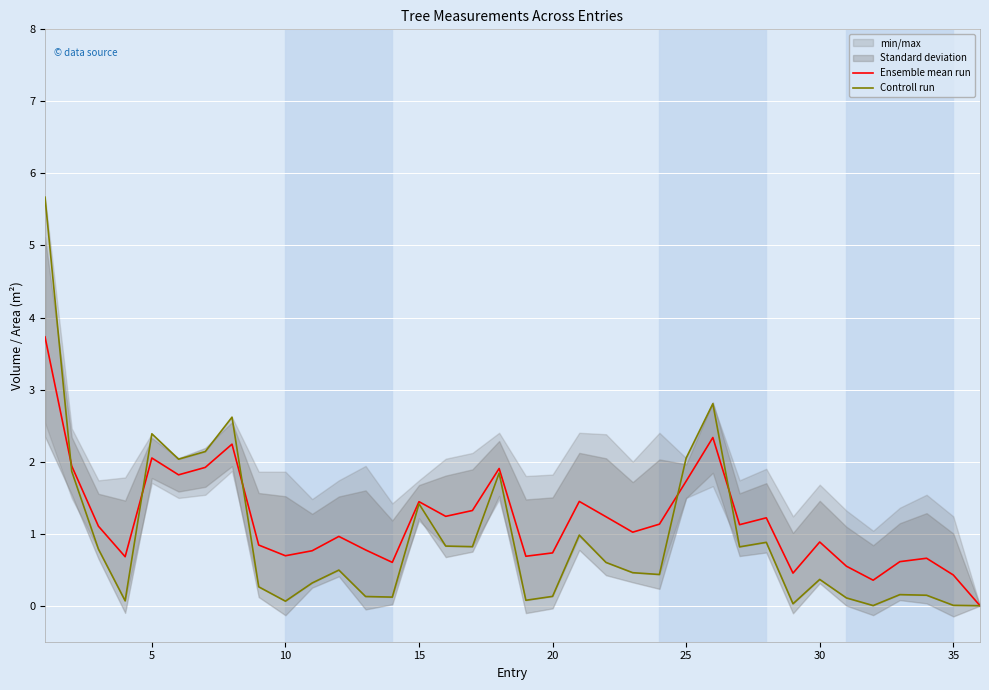

Is the value of Controll run at 16 greater than the value of Ensemble mean run at 22?

No